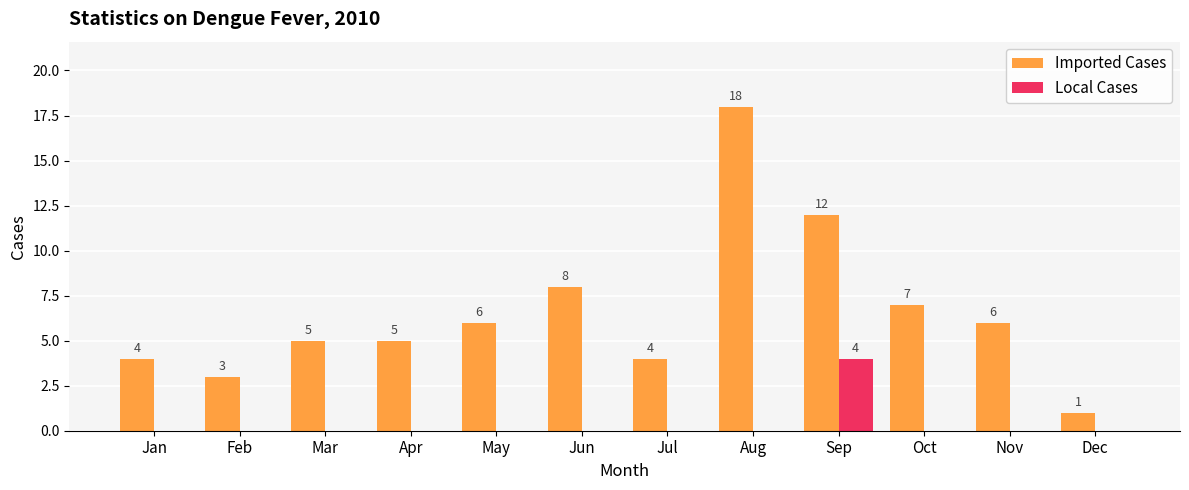

What is the maximum value for Imported Cases?

18